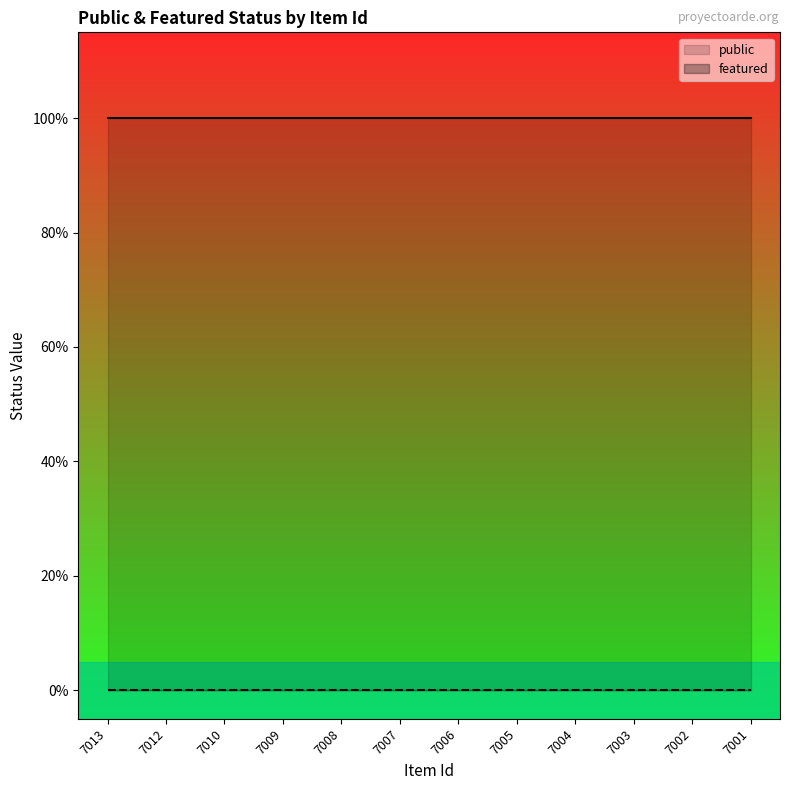

True or false: public has a value of 0 at 7009.

False